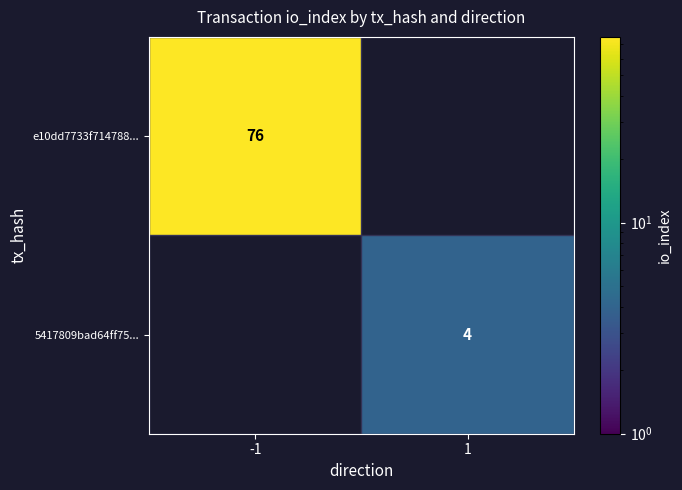

True or false: e10dd7733f714788... has a value of 129 at -1.

False